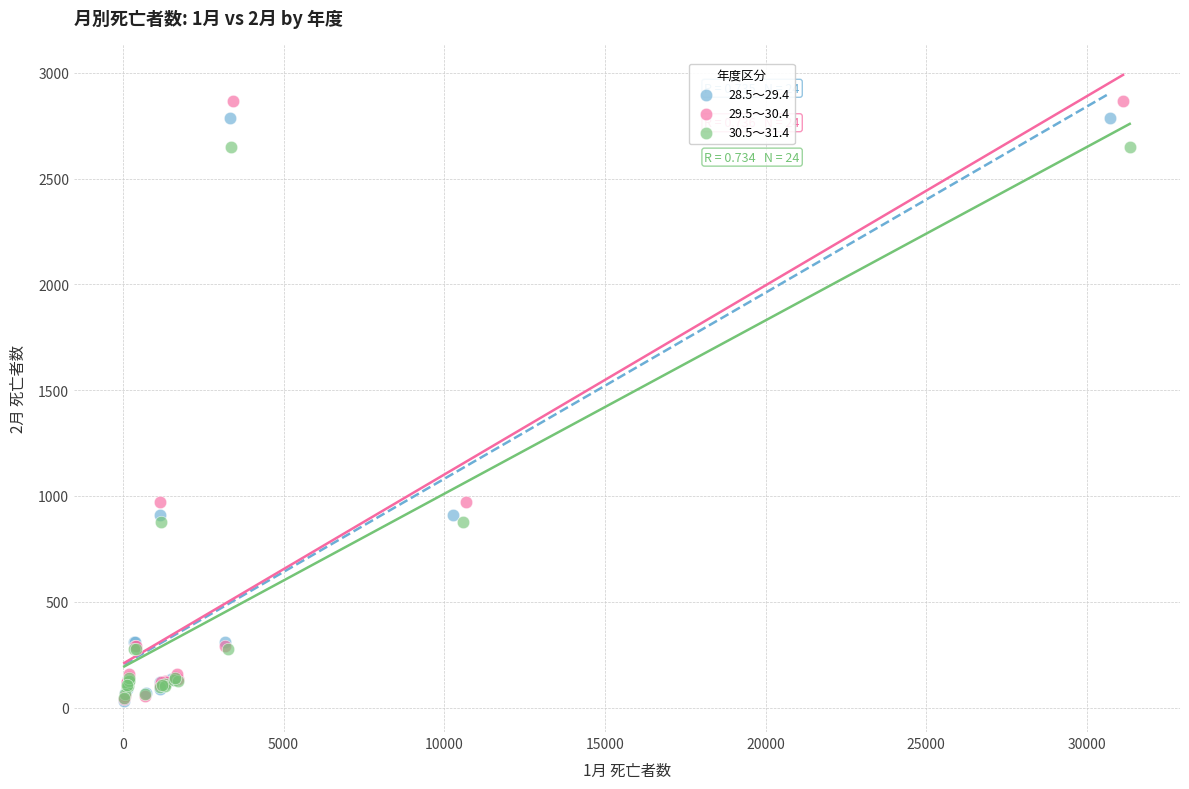

Which series has the largest Y range (max minus min)?

29.5～30.4